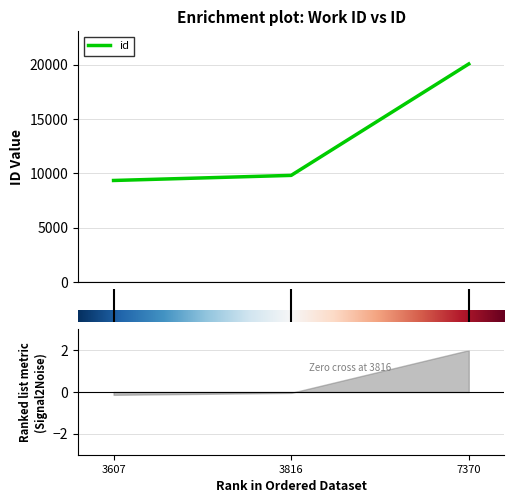

What is the sum of the values at 3607 and 7370?

29436